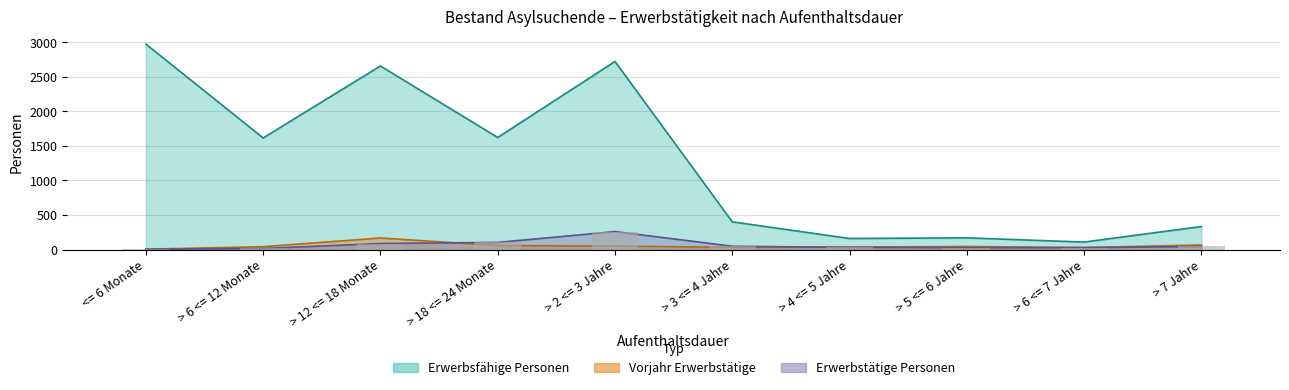

How many distinct data groups are displayed?

3